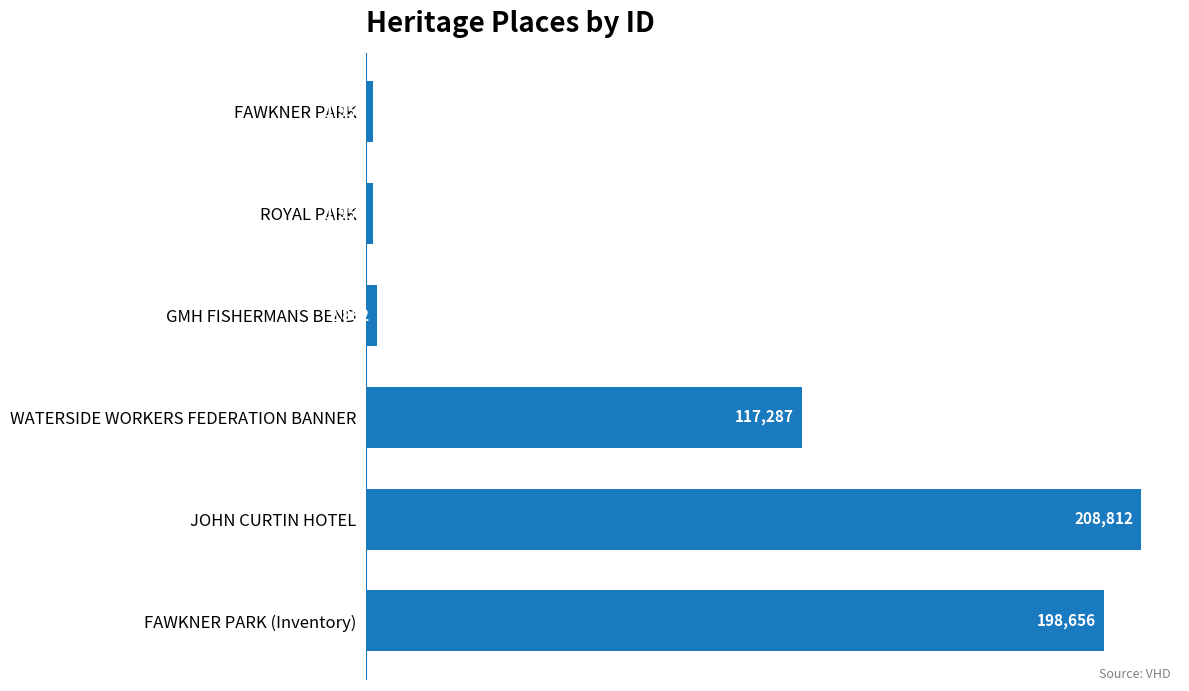

What is the minimum value shown in the chart?

1953